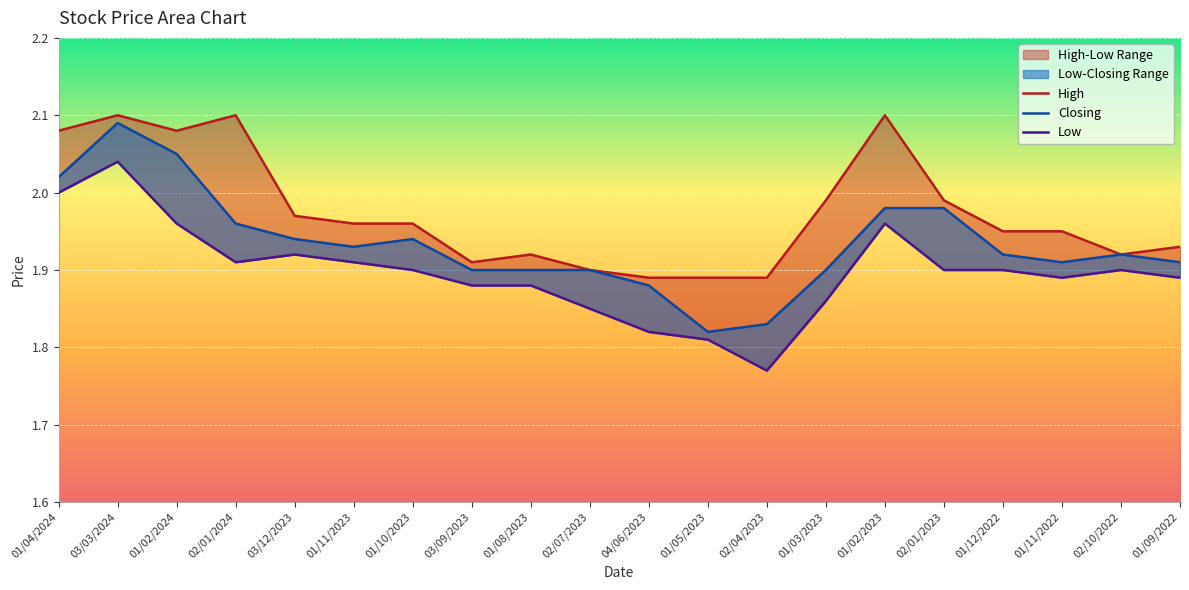

List the series in order of their overall mean, lowest first.

Low, Closing, High